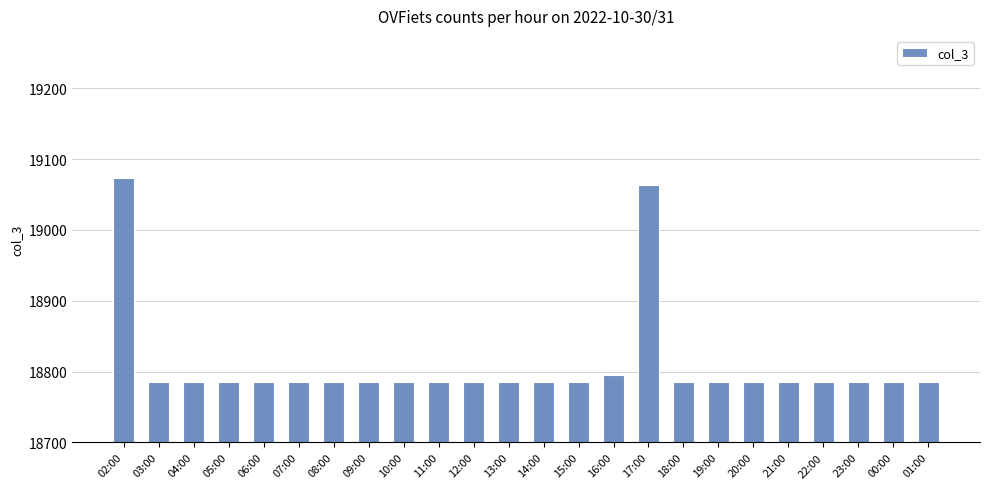

The chart shows a value of 26607 at 04:00. True or false?

False